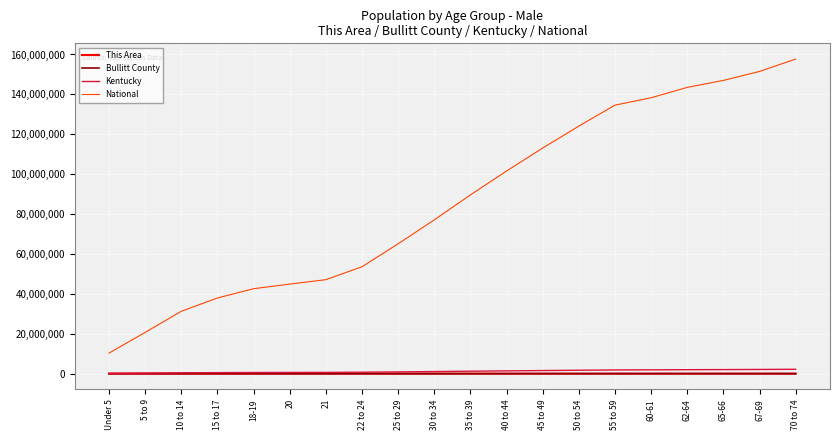

What is the sum of the This Area values at 60-61 and 18-19?

2563